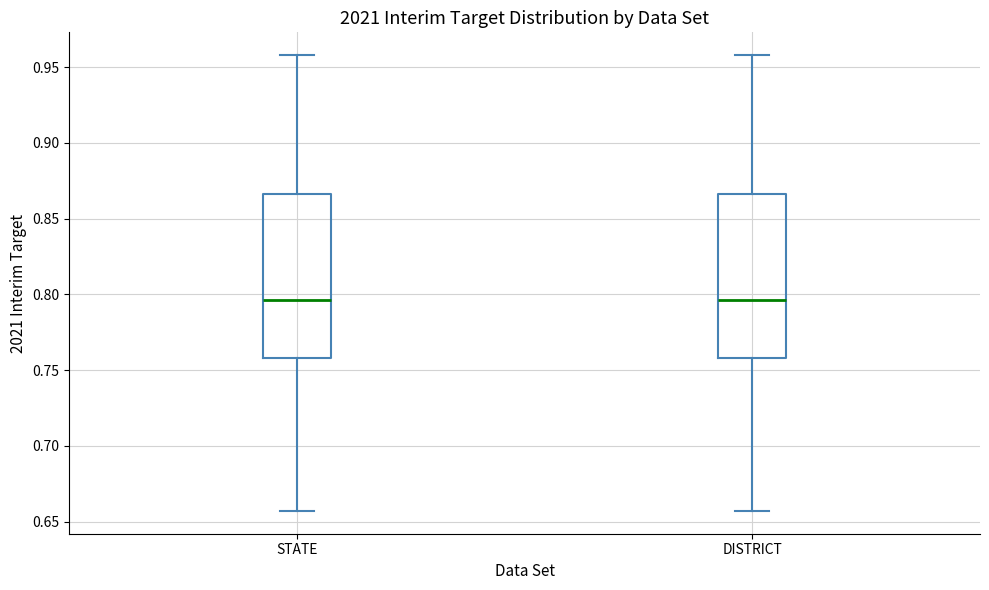

Reading left to right, transcribe this box plot: for each box, give where its median line is, the range the box spans, and where its two whiskers end, as read against the y-axis. The values are not printed on the chart, so give them approximately, as read against the axis.

STATE: median 0.795, box 0.760 to 0.865, whiskers 0.655 to 0.960
DISTRICT: median 0.795, box 0.760 to 0.865, whiskers 0.655 to 0.960